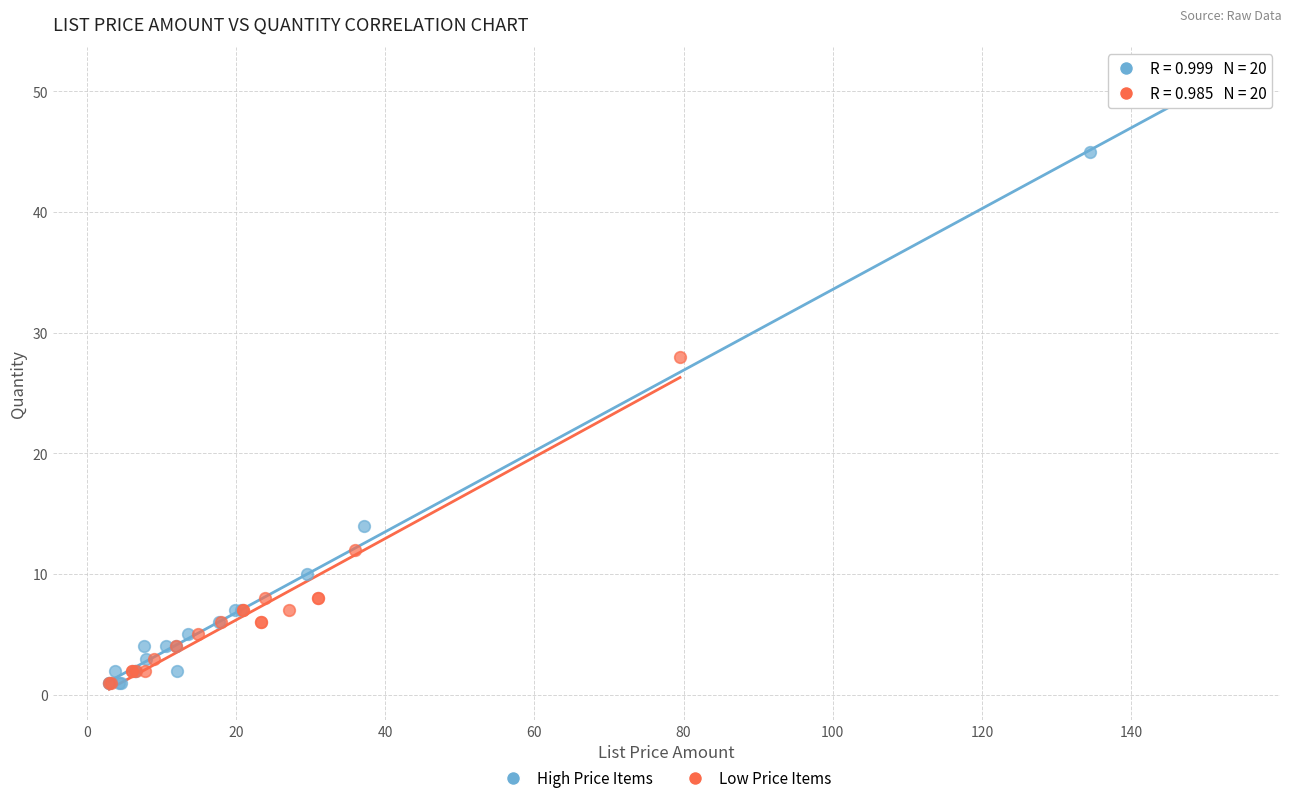

Which series has the widest spread of Y values?

High Price Items